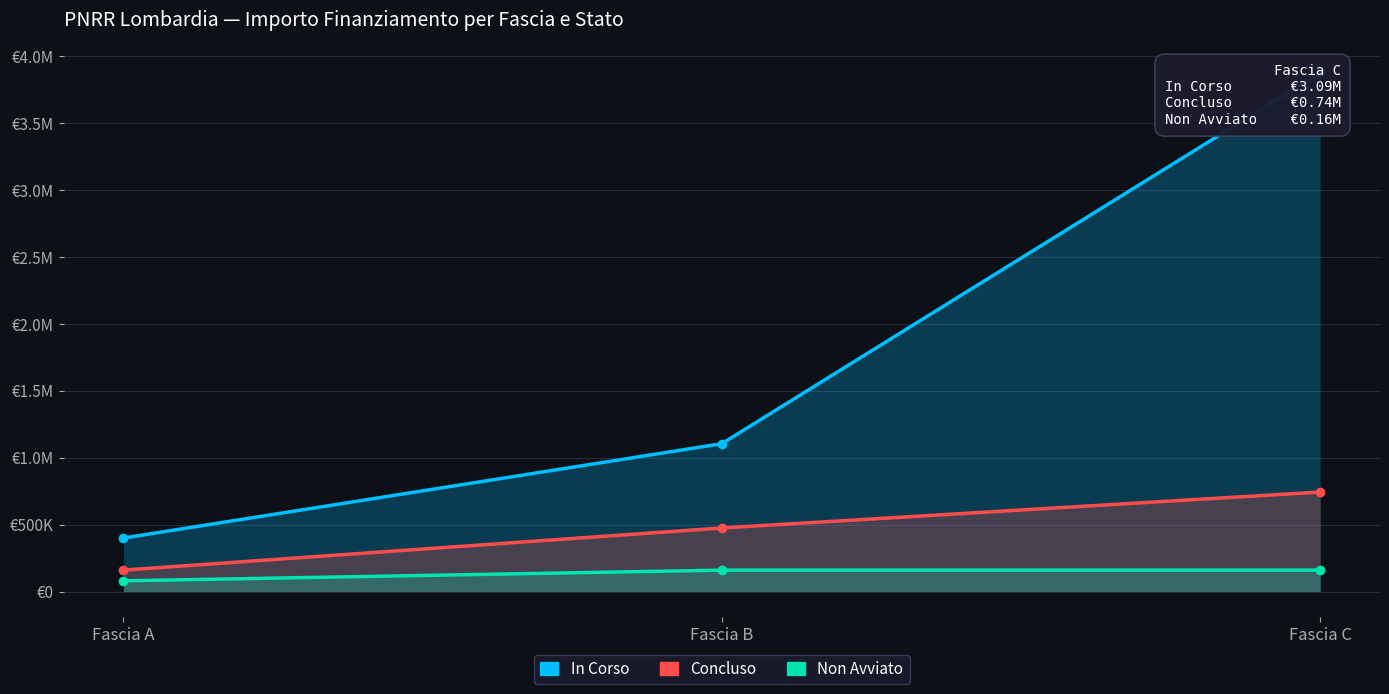

What is the value of the Non Avviato point at the 2nd from the left?

159844